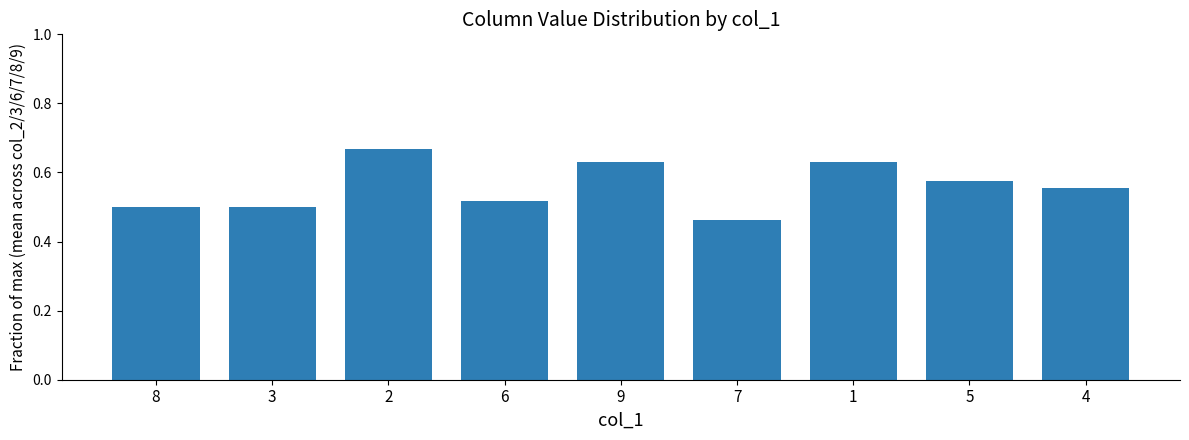

The value at 9 is 0.9. True or false?

False